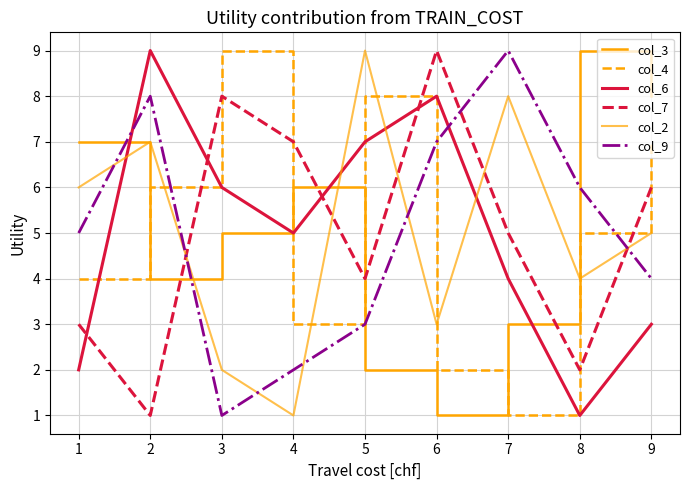

The col_7 series shows 0 at 1. True or false?

False